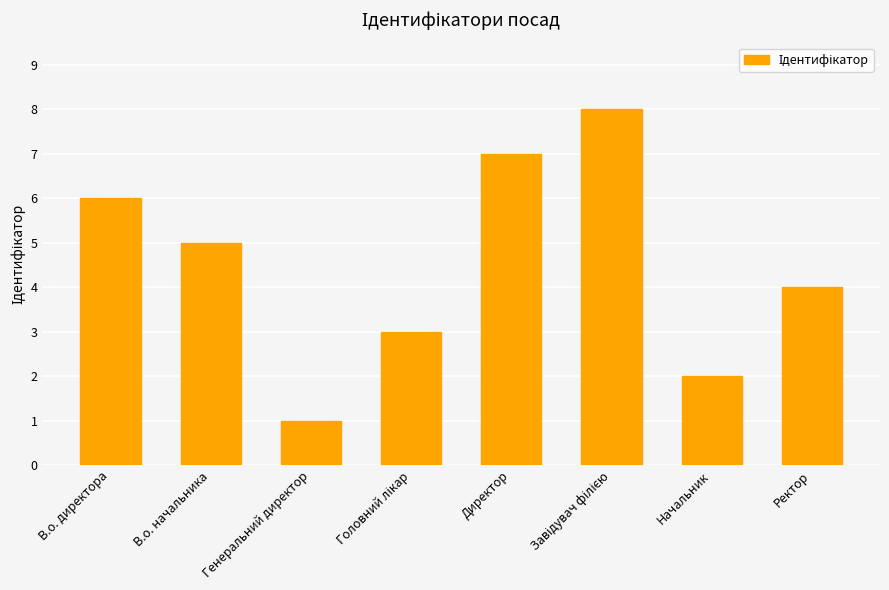

The chart shows a value of 1 at Генеральний директор. True or false?

True